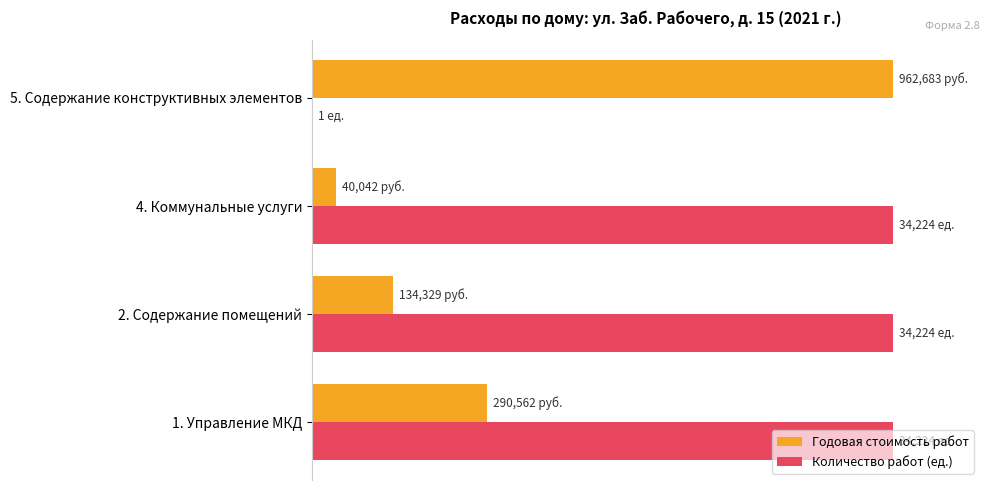

What are all the series names shown in the legend?

Годовая стоимость работ, Количество работ (ед.)